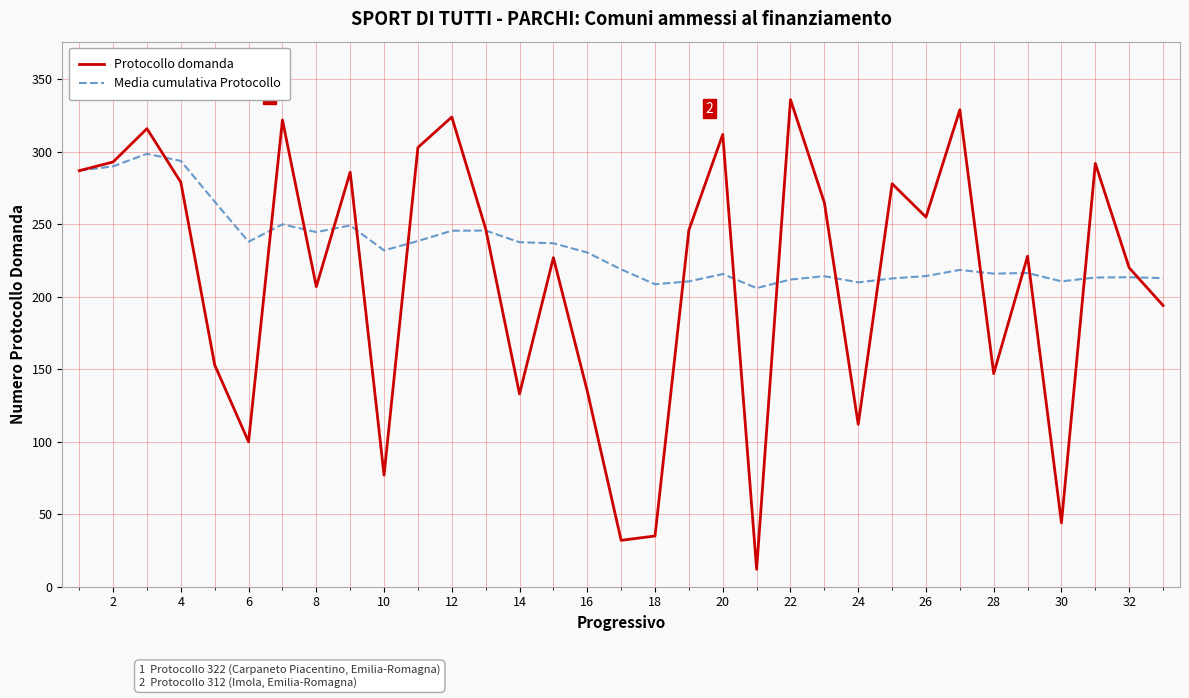

What is the average value of the Media cumulativa Protocollo series?

233.6